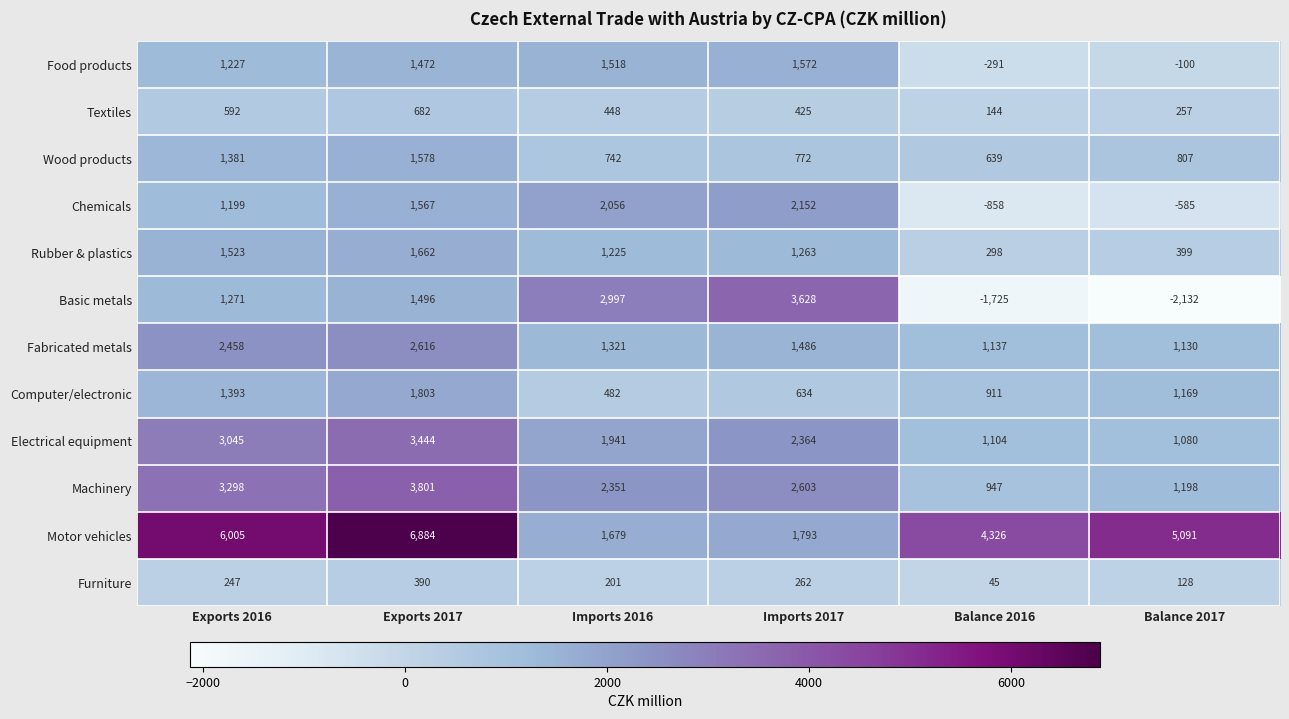

Rank the series by their maximum value, from lowest to highest.

Furniture, Textiles, Food products, Wood products, Rubber & plastics, Computer/electronic, Chemicals, Fabricated metals, Electrical equipment, Basic metals, Machinery, Motor vehicles